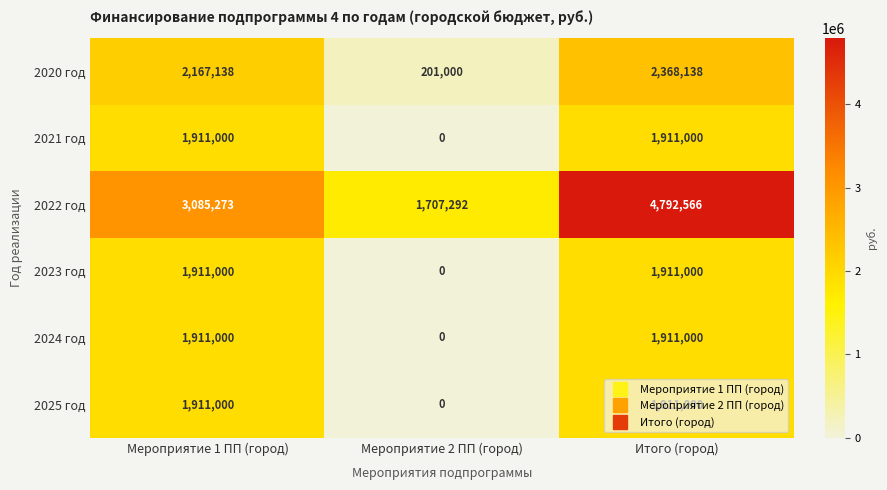

Is it true that 2020 год equals 3650677 at Итого (город)?

False